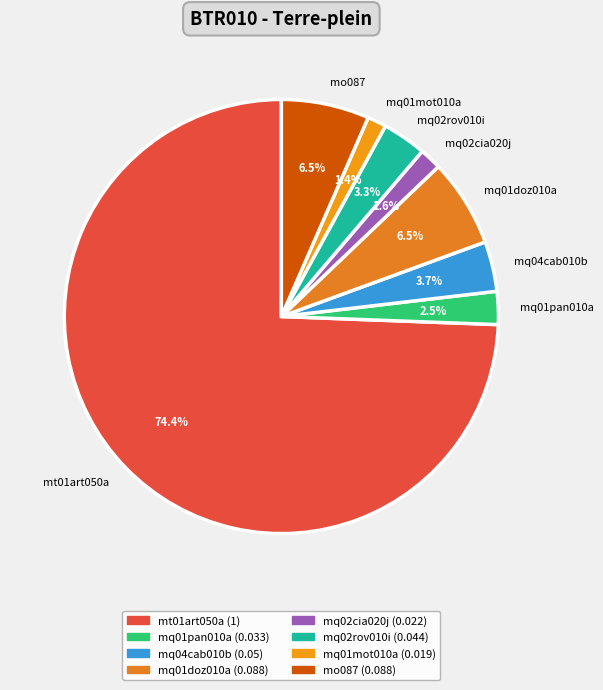

Is there any slice that represents more than half of the pie?

Yes